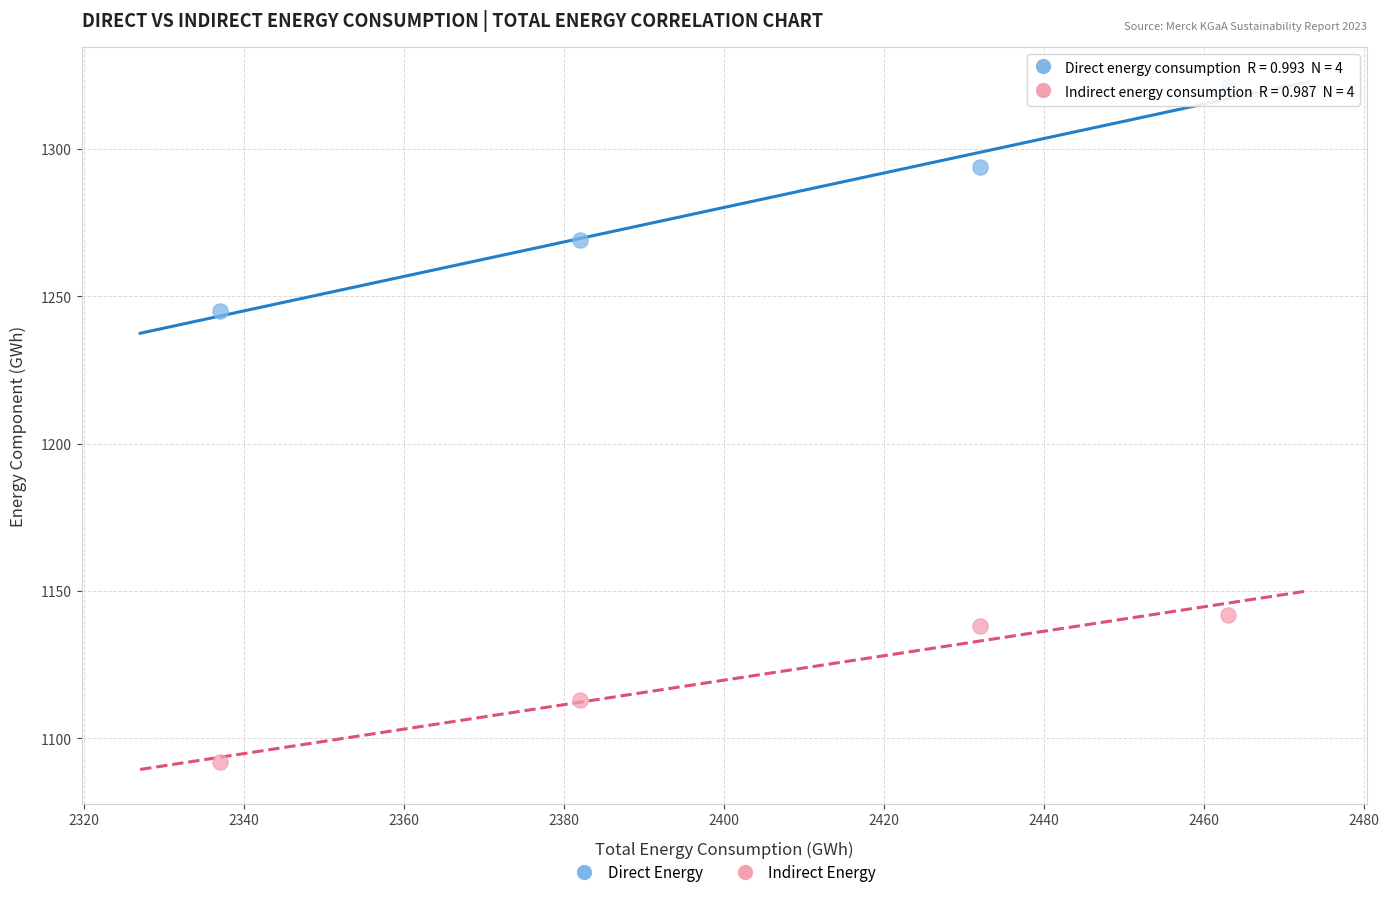

Across all data points, what is the average X value?

2404